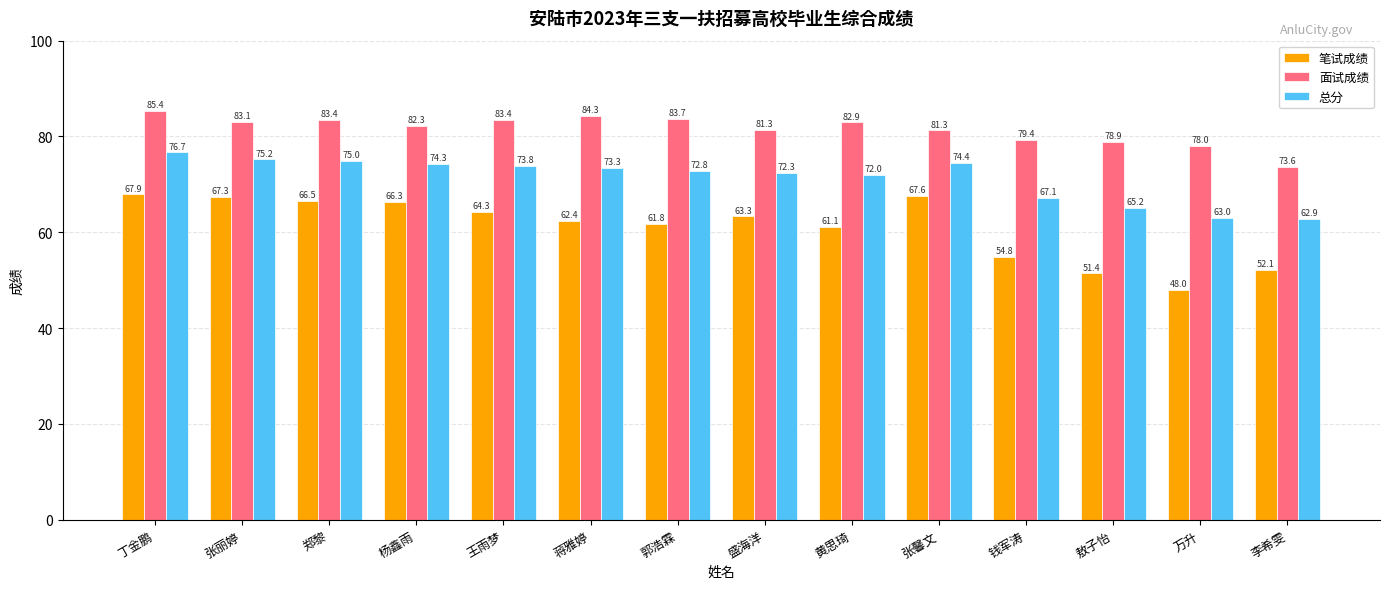

True or false: 笔试成绩 has a value of 64.3 at 王雨梦.

True